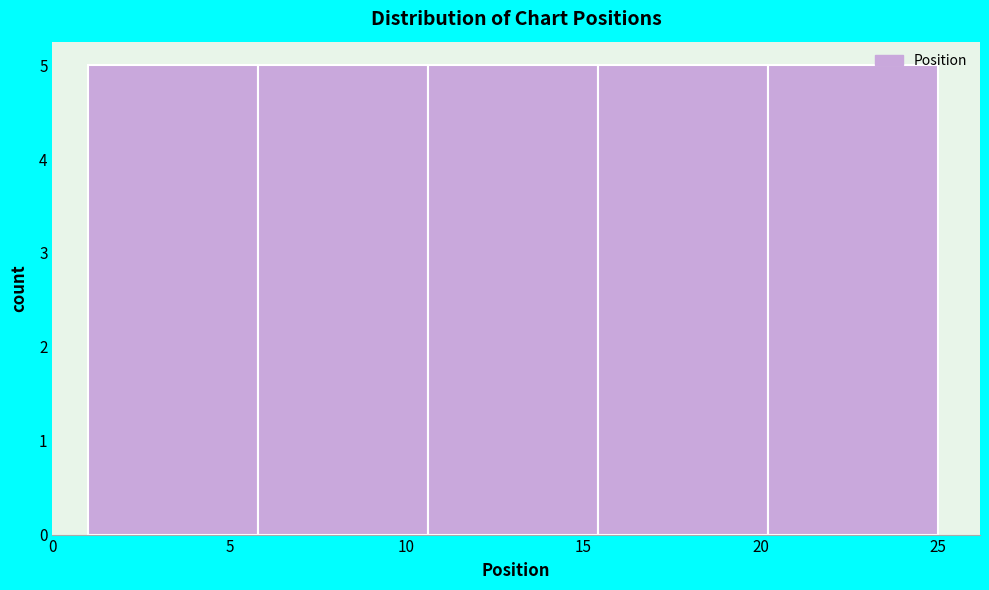

Reading left to right, transcribe this chart: for each bar, give the range it covers on the x-axis and its height. Neither the bar edges nor the heights are printed on the chart, so give them approximately, as read against the axes.

1.0 to 5.8: 5
5.8 to 10.6: 5
10.6 to 15.4: 5
15.4 to 20.2: 5
20.2 to 25.0: 5